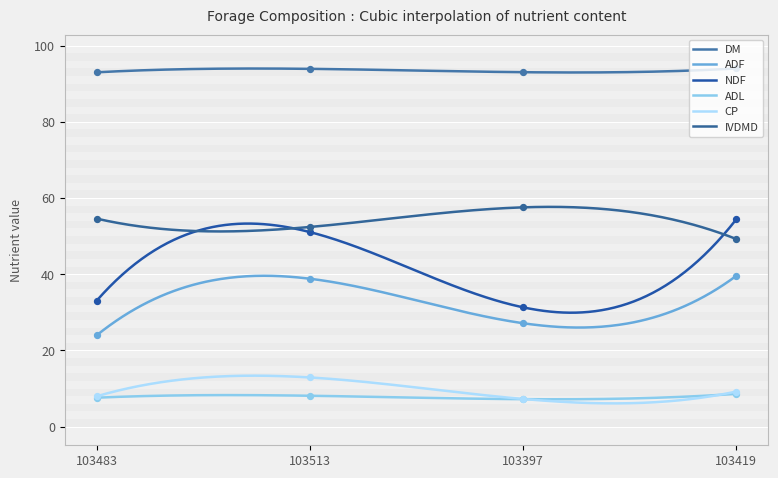

Which series has the largest total across all categories?

DM